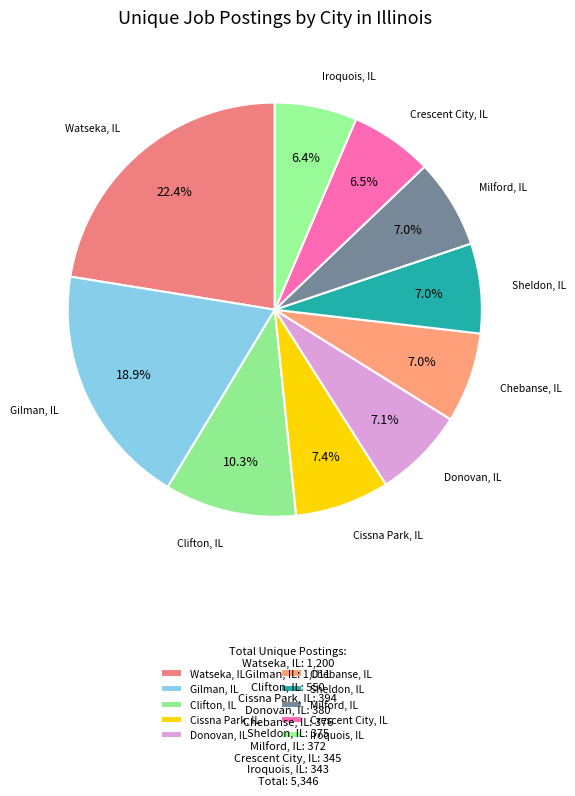

Which slice is the largest?

Watseka, IL